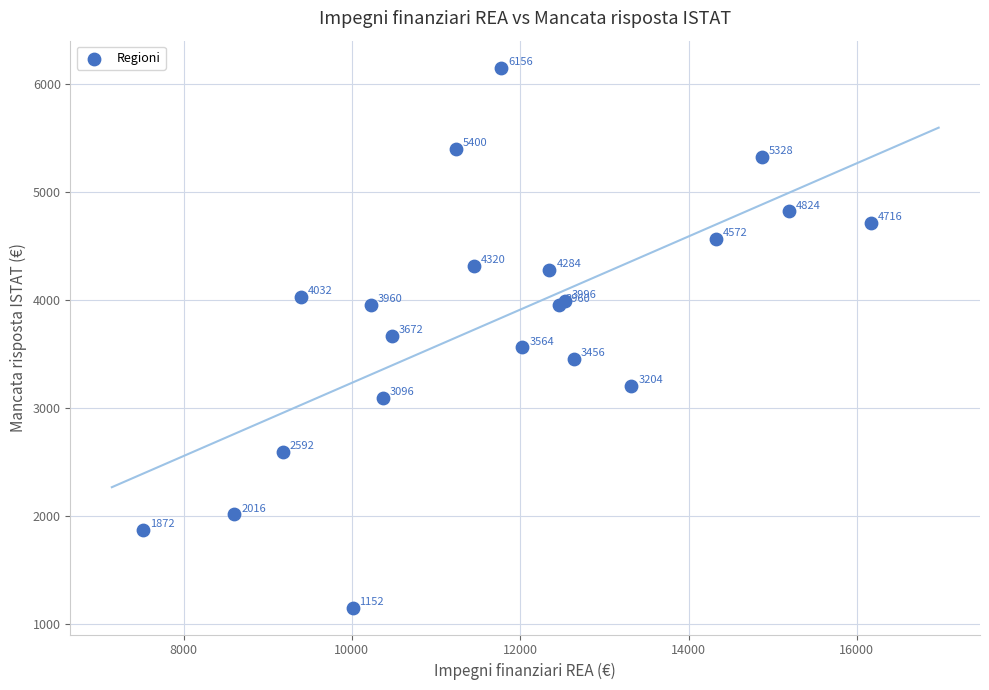

What Y value in the scatter plot is closest to 3654?

3672